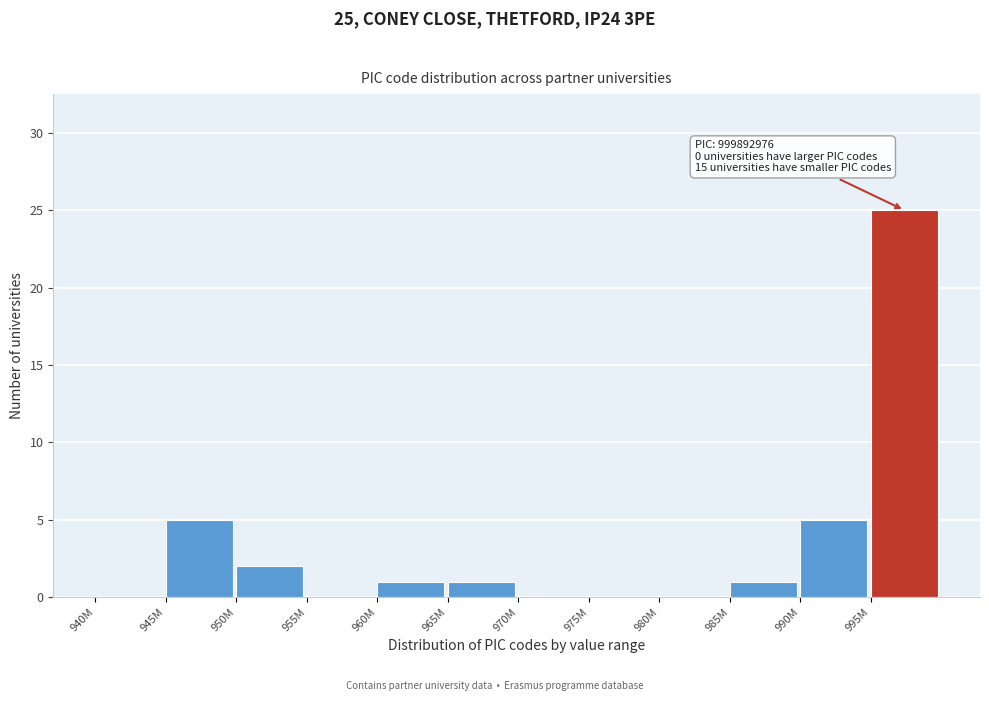

Reading right to left, extract all data points from this chart.

995M=25	990M=5	985M=1	980M=0	975M=0	970M=0	965M=1	960M=1	955M=0	950M=2	945M=5	940M=0